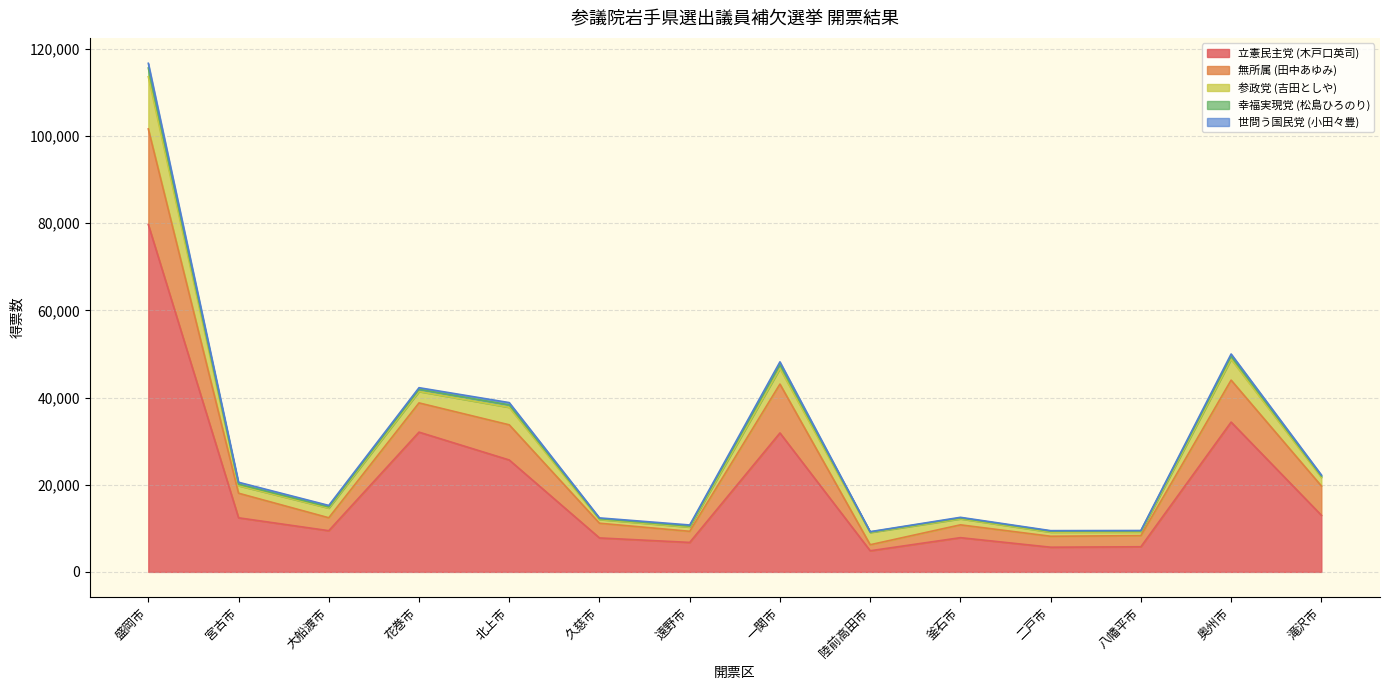

What is the minimum value for 立憲民主党 (木戸口英司)?

4849